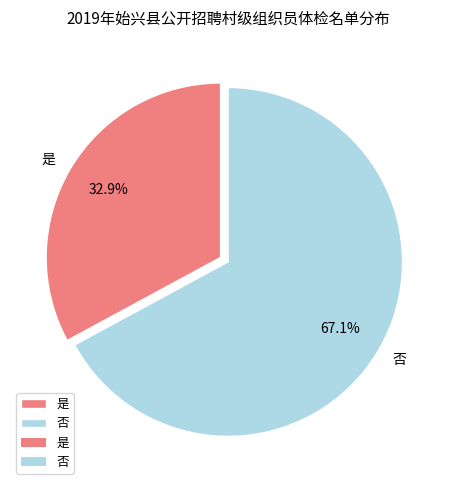

Is it true that 否 is 54% of the pie?

False